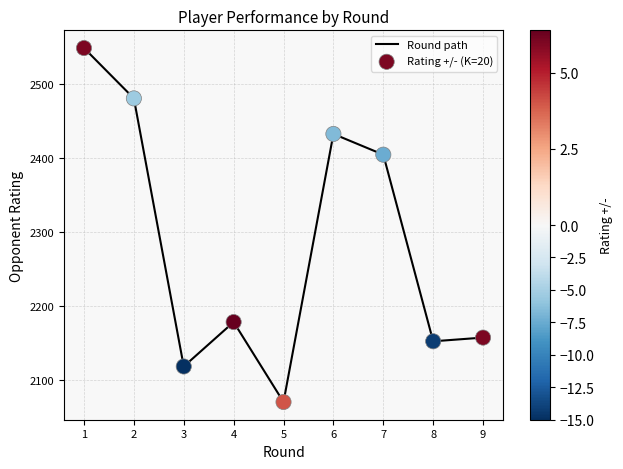

Approximately how many times larger is the value at 3 compared to 4?

1.0